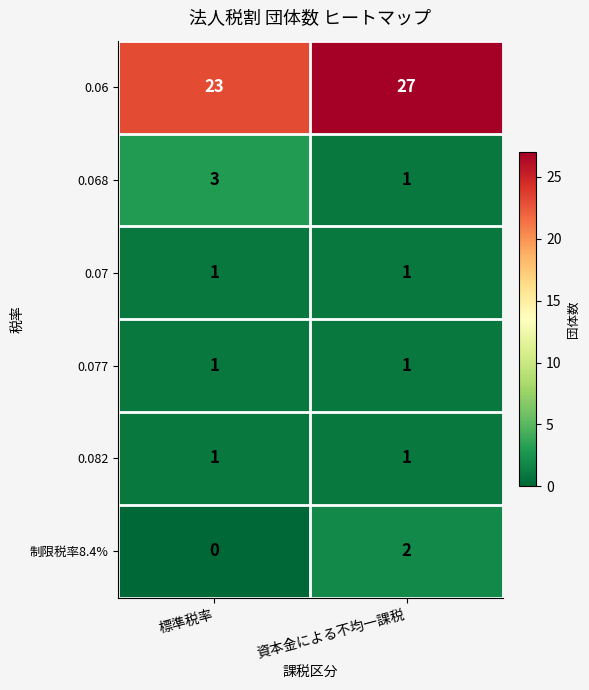

Rank the categories by 制限税率8.4% value from highest to lowest.

資本金による不均一課税, 標準税率